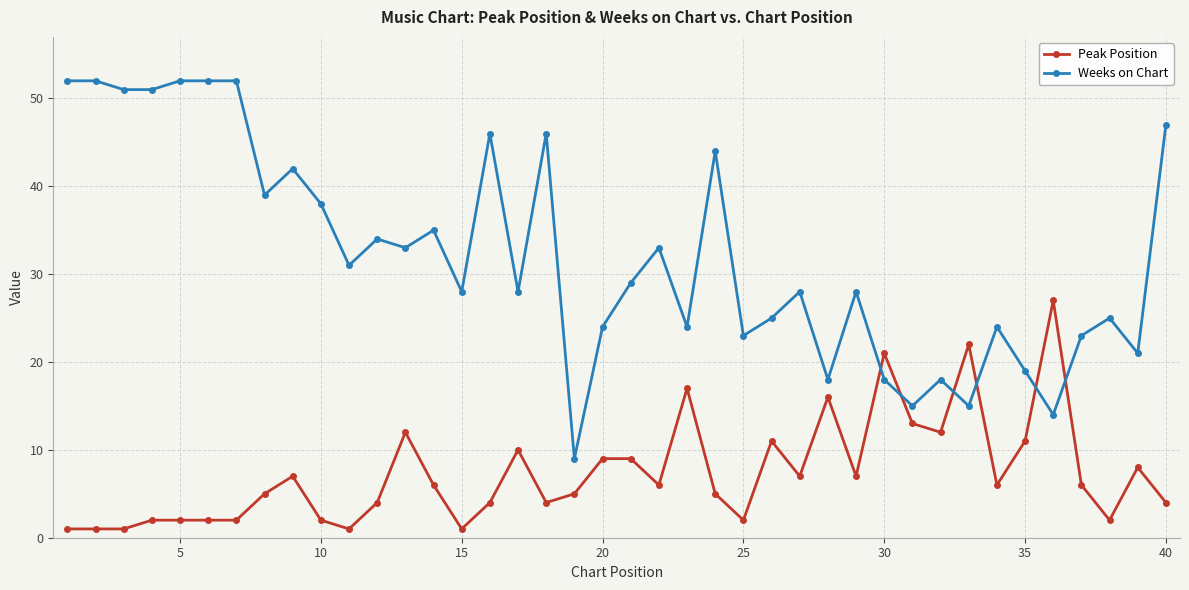

How many times do Peak Position and Weeks on Chart cross each other?

6